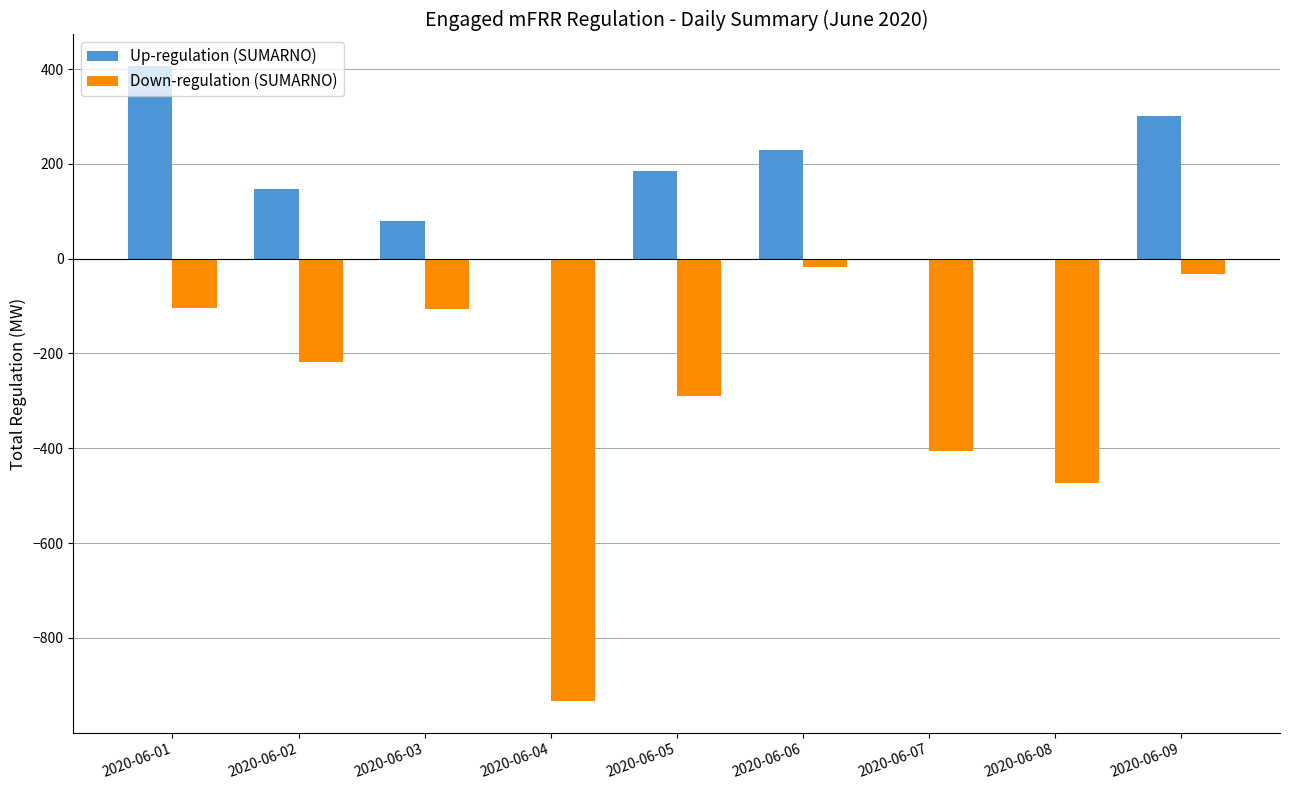

Which category has the highest value in the Up-regulation (SUMARNO) series?

2020-06-01